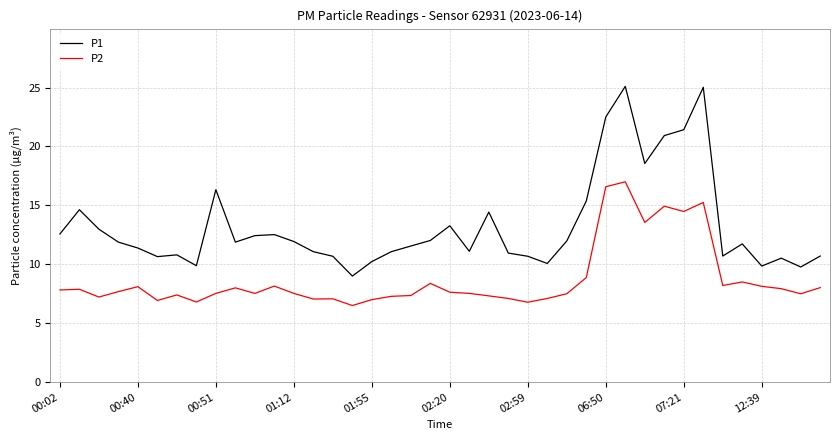

True or false: P2 and P1 intersect in this chart.

False